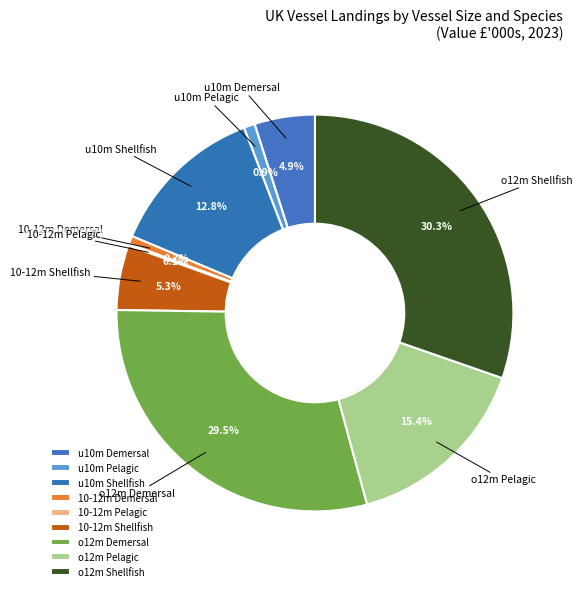

Between o12m Pelagic and u10m Shellfish, which is larger?

o12m Pelagic